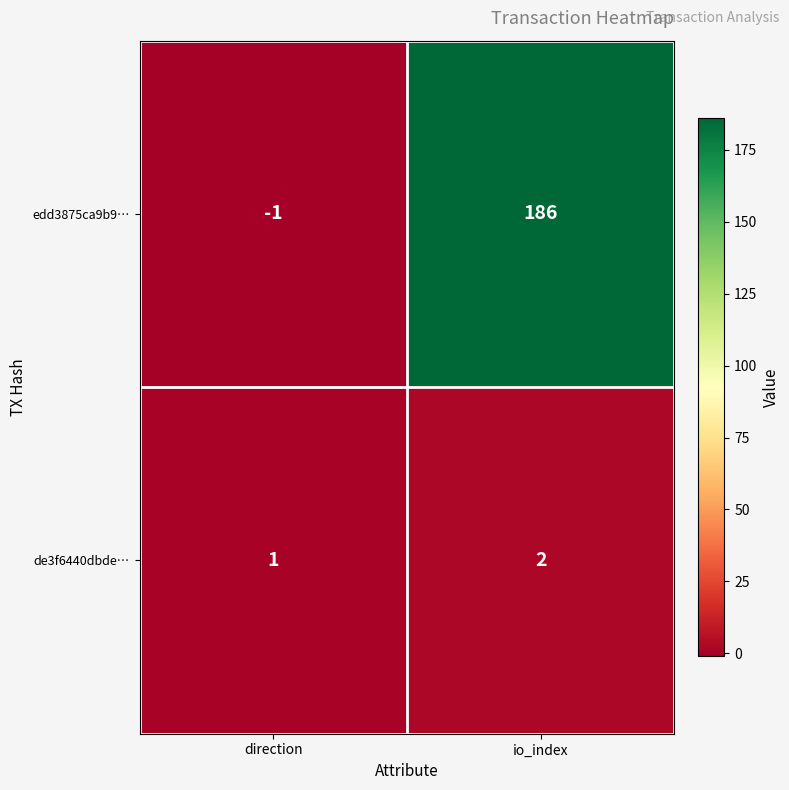

Where is de3f6440dbde… nearest to the value 1?

direction